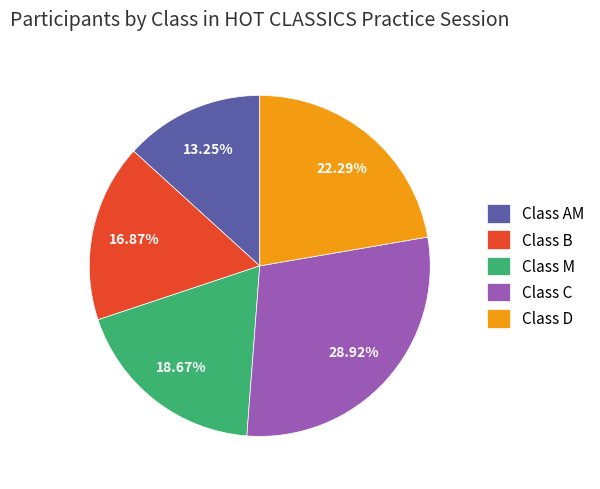

Combined, do Class AM and Class M account for over 50%?

No